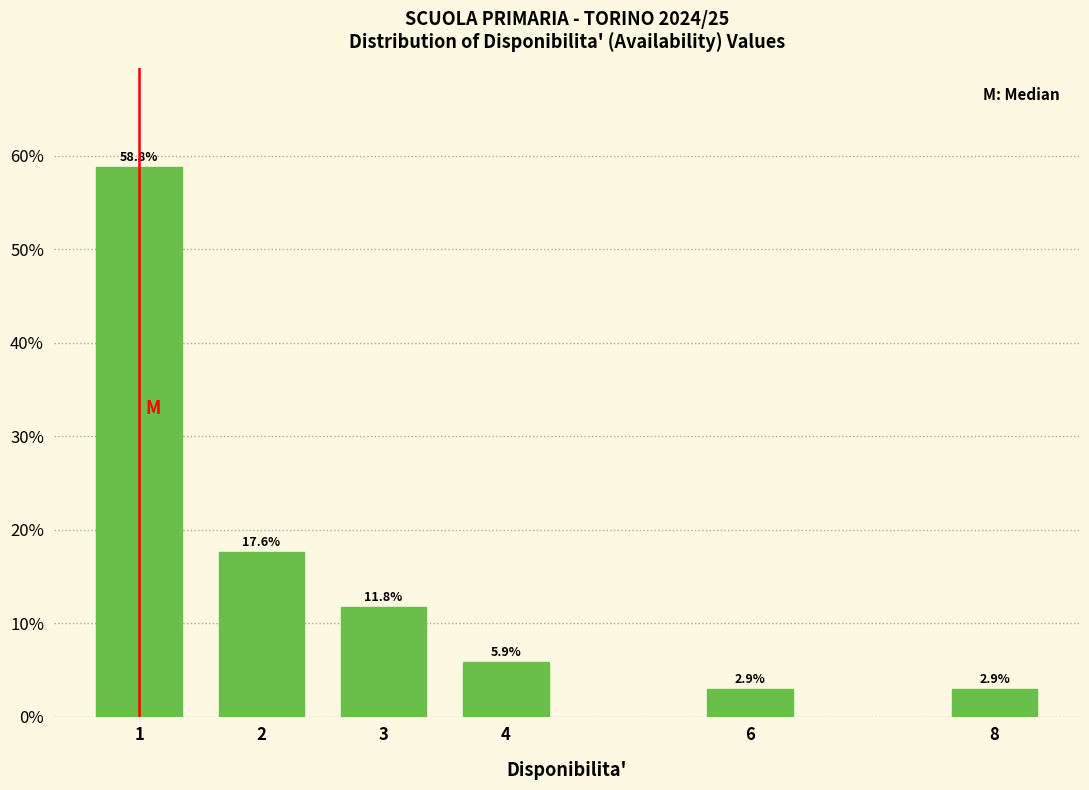

Reading left to right, list all the values displayed in this chart.

1=58.8	2=17.6	3=11.8	4=5.9	6=2.9	8=2.9